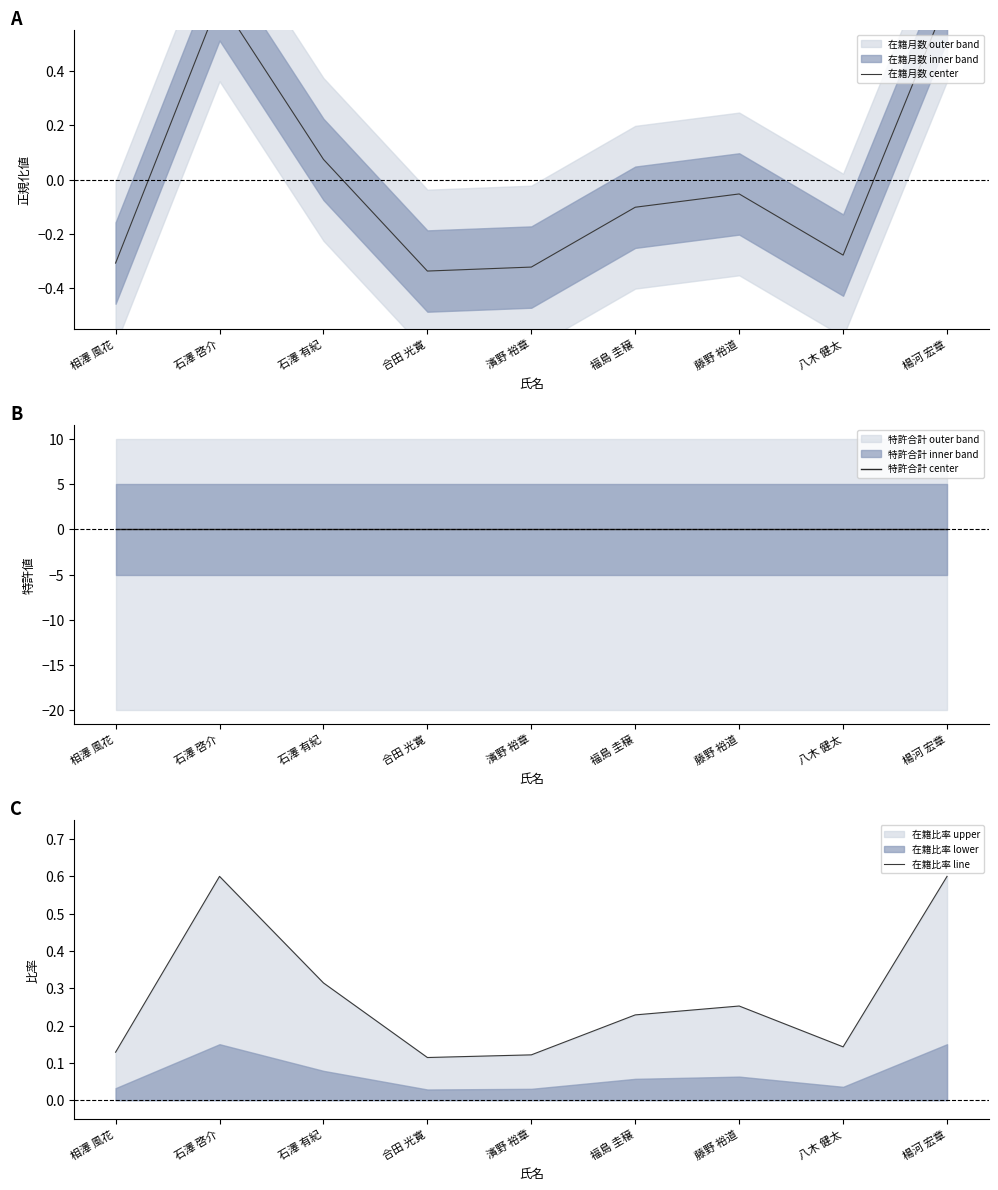

What is the label of the 8th point from the right?

石澤 啓介